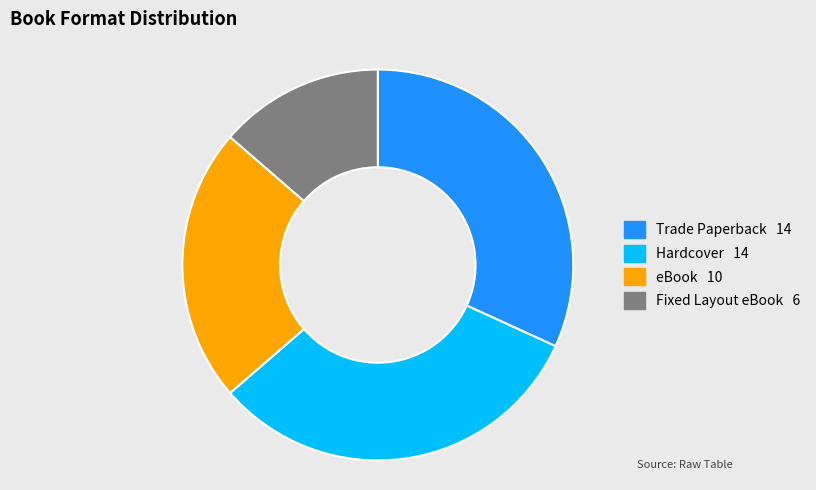

Which slice is the smallest?

Fixed Layout eBook